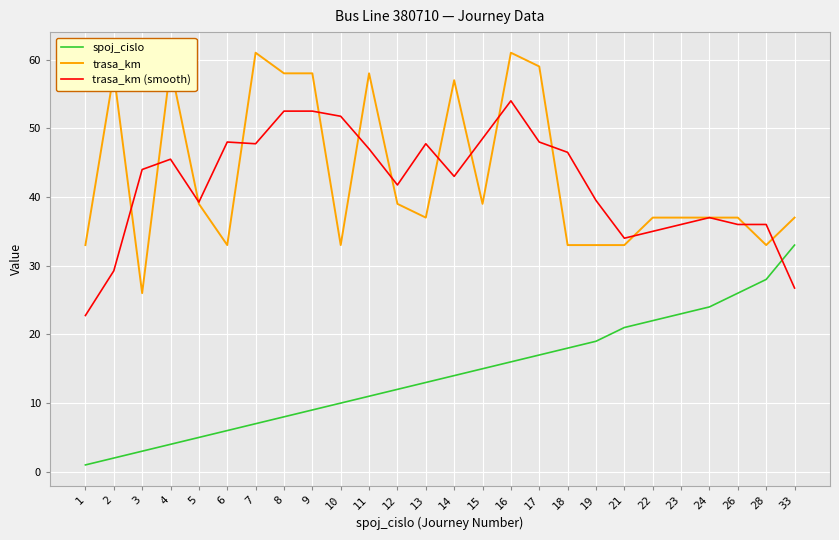

True or false: spoj_cislo and trasa_km intersect in this chart.

False